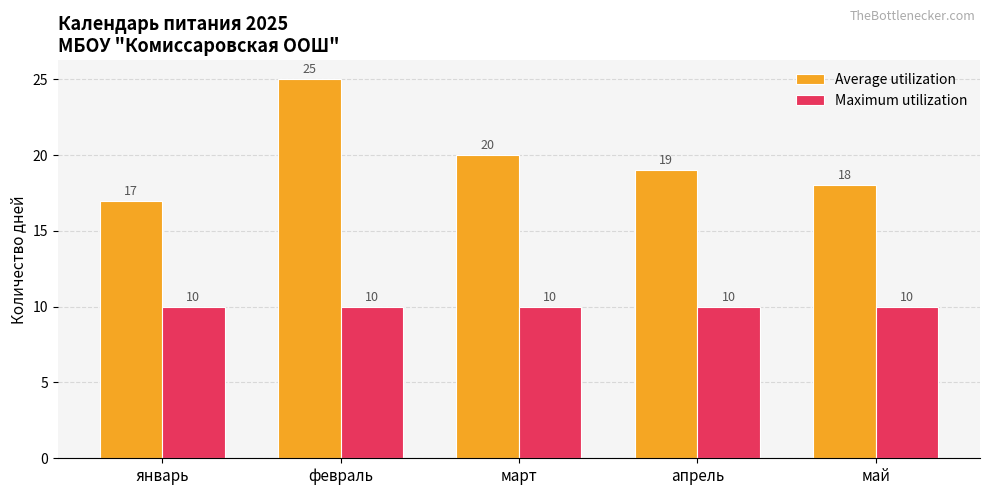

Rank the series at май from lowest to highest value.

Maximum utilization, Average utilization